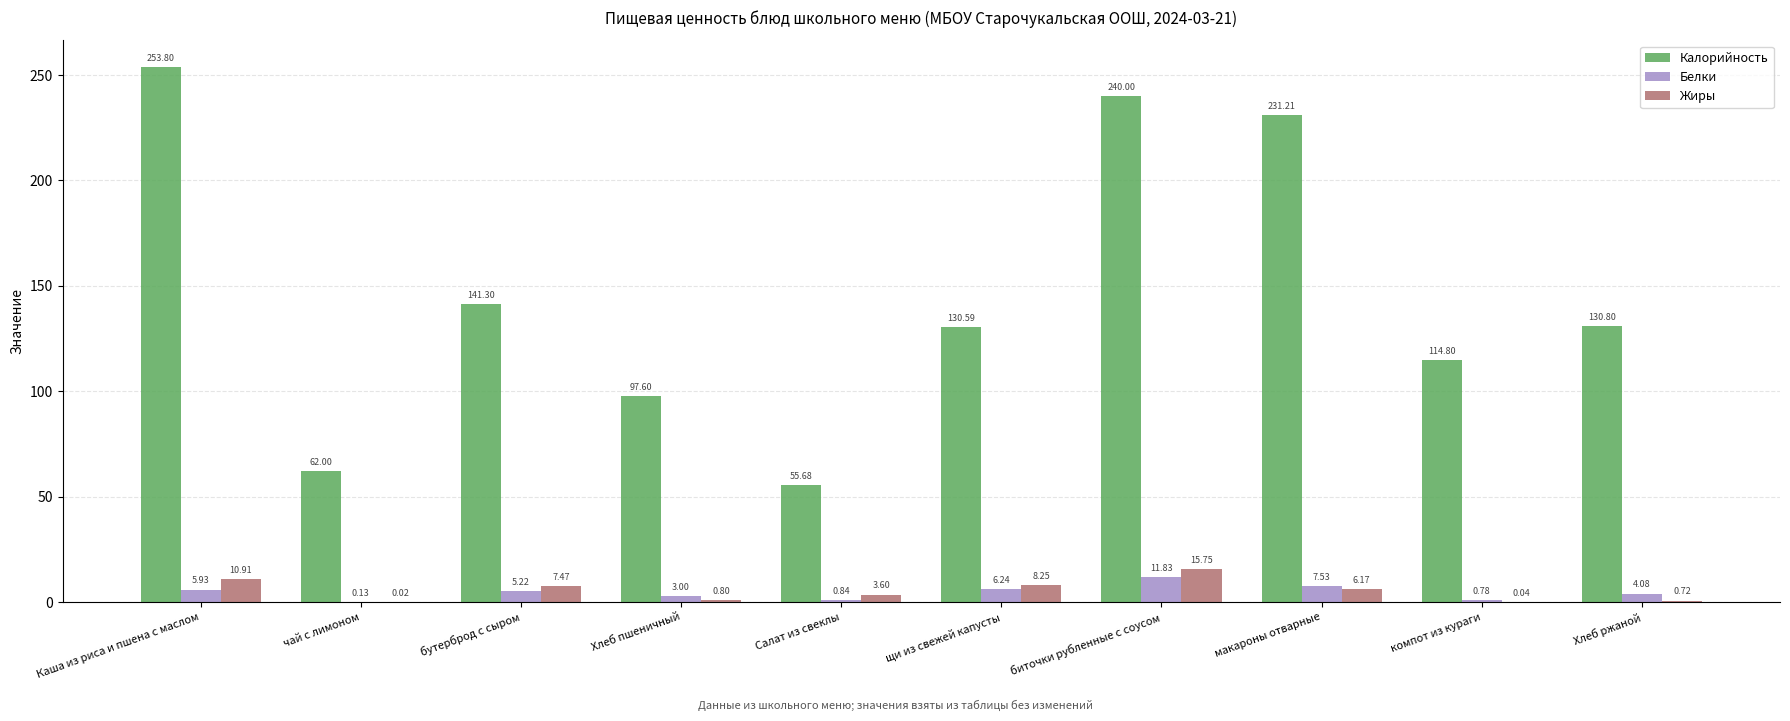

At which category is the sum across all series the highest?

Каша из риса и пшена с маслом